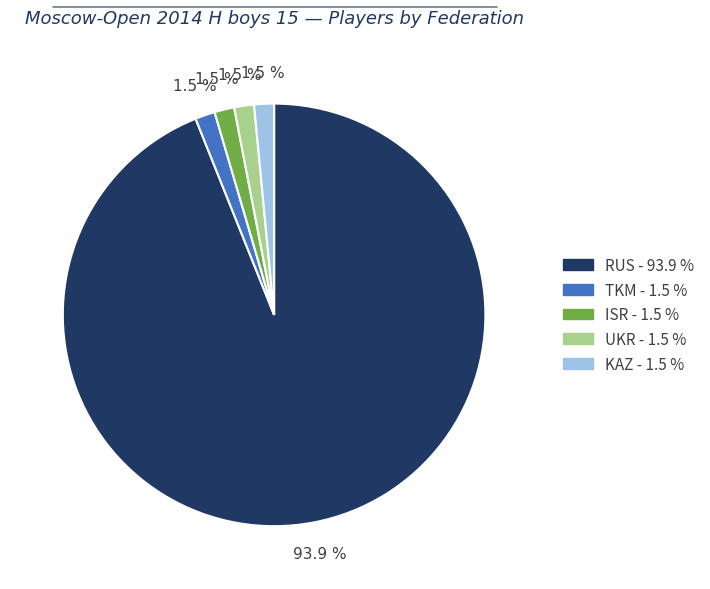

Which has a higher value, RUS or TKM?

RUS